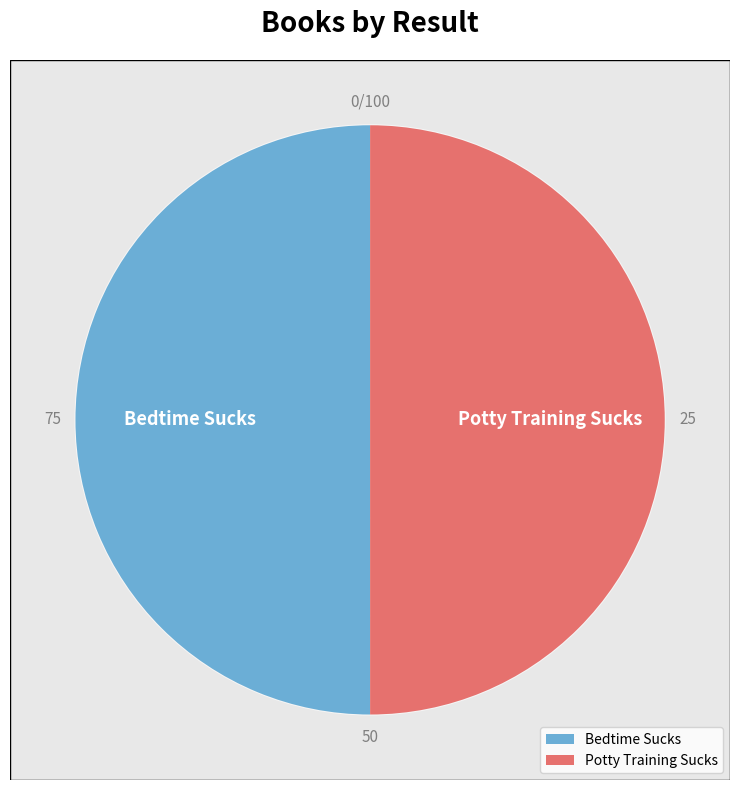

To the nearest percent, what is the average slice percentage?

50%